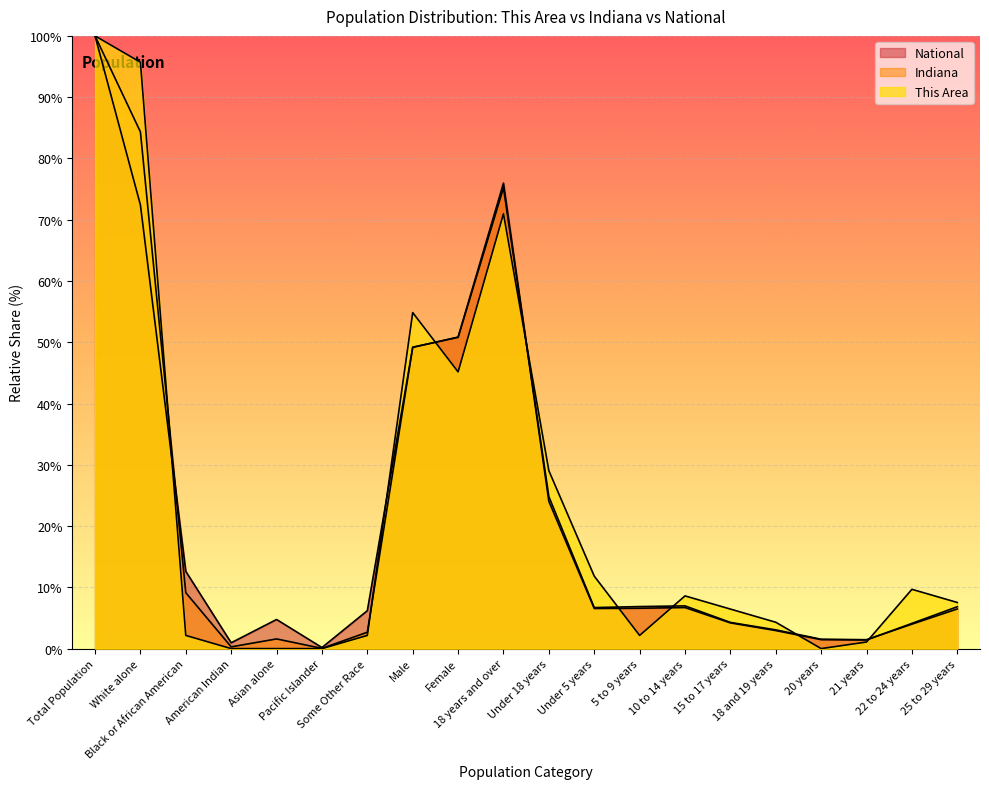

Is it true that National equals 0.4 at 21 years?

False